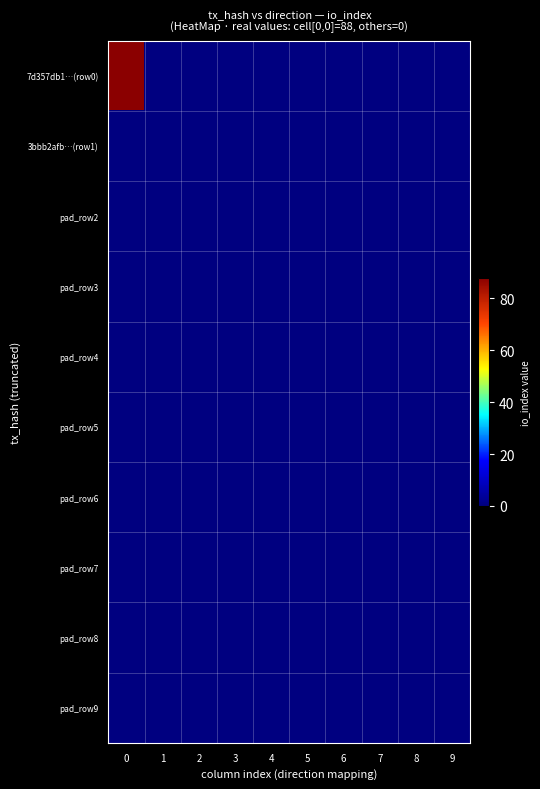

Between 5 and 7, which series saw the biggest shift?

7d357db1…(row0)